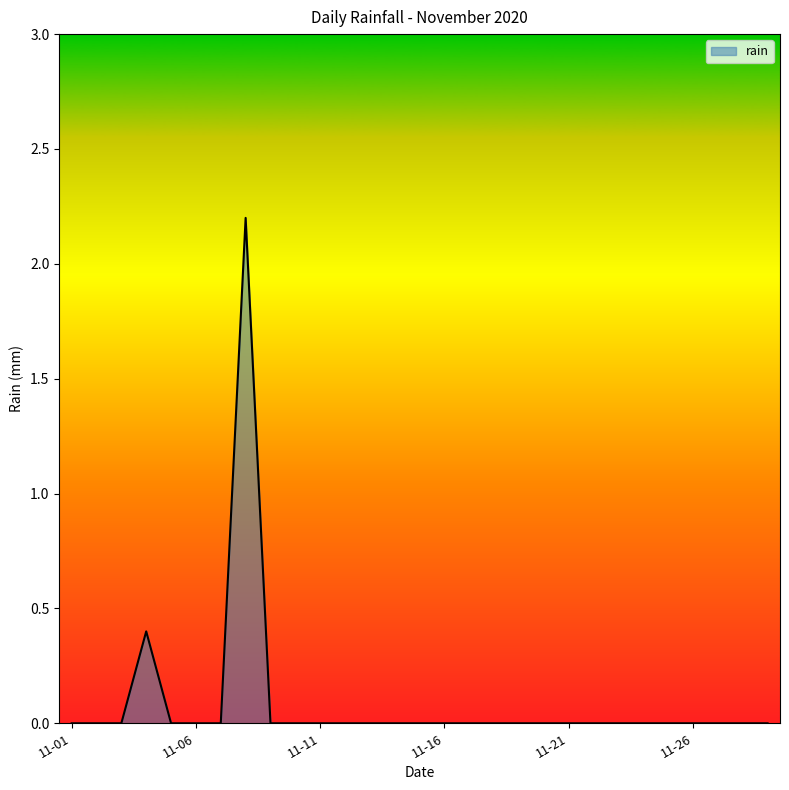

What is the sum of all values?

2.6